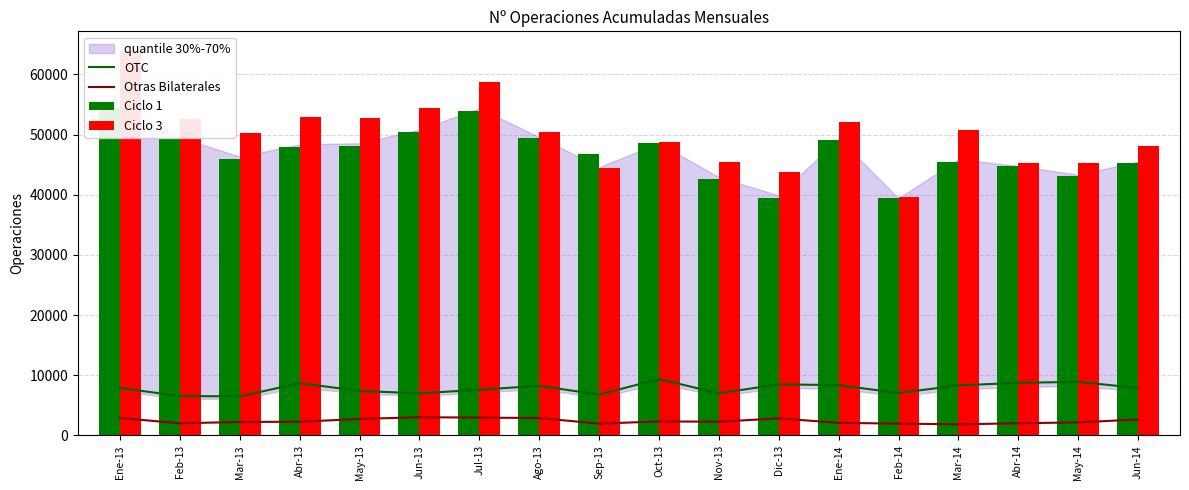

At which category is the sum across all series the highest?

Ene-13